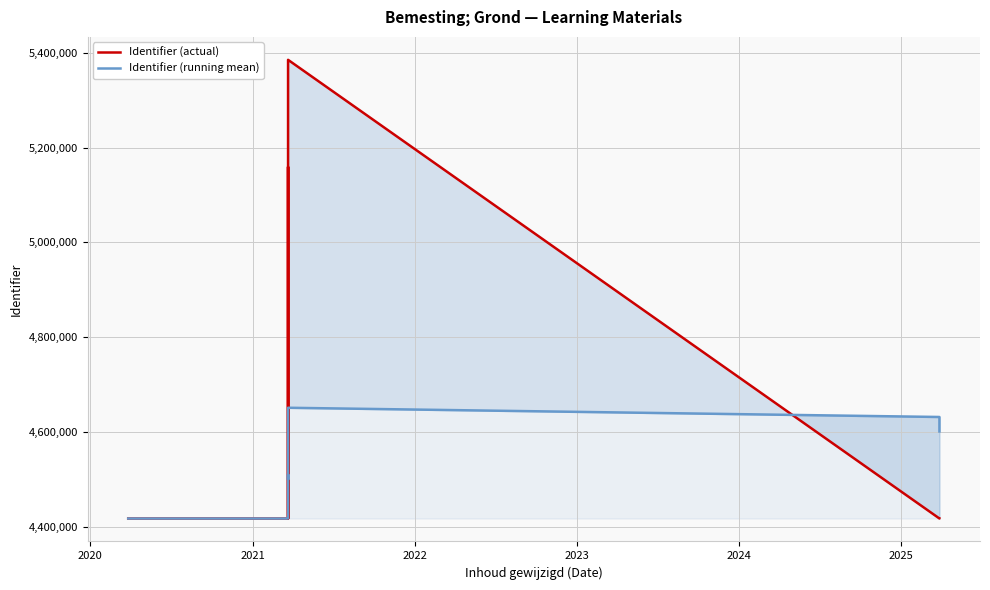

Which series has the widest spread of values?

Identifier (actual)